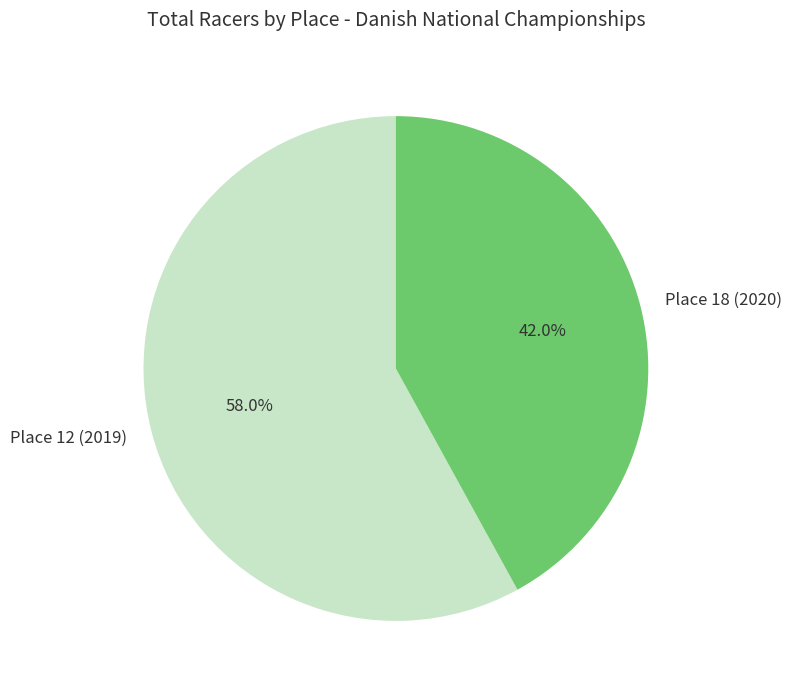

Is the sum of Place 12 (2019) and Place 18 (2020) greater than half?

Yes